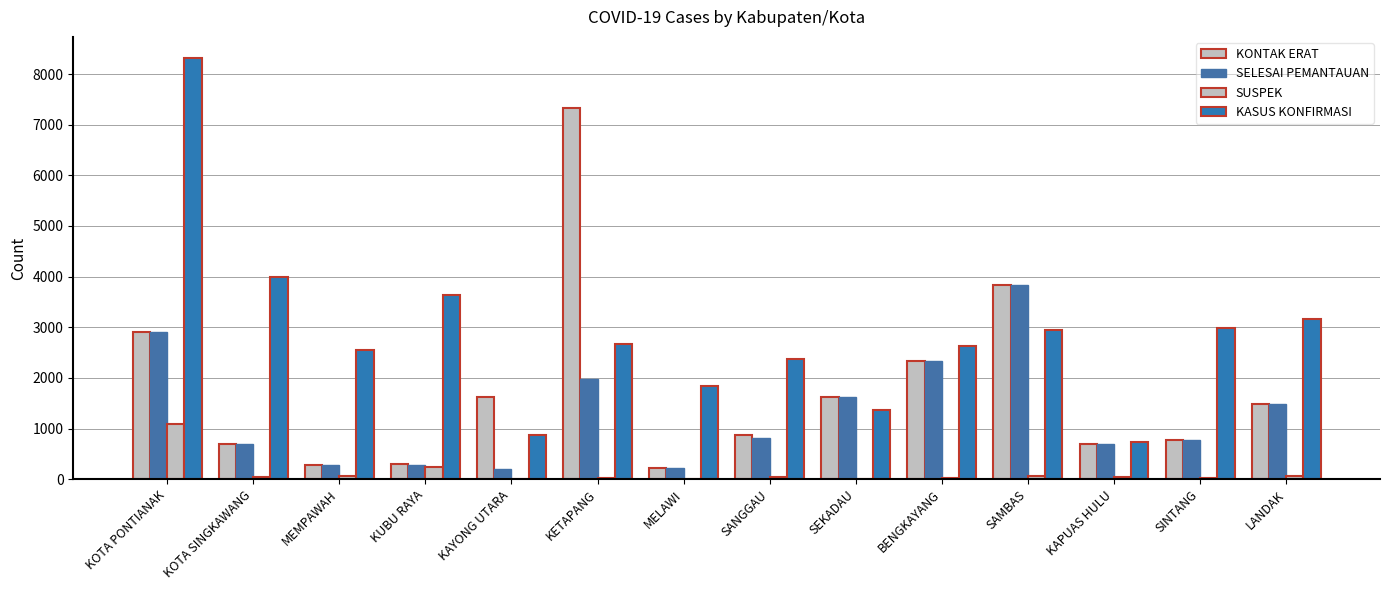

How many groups of bars are there?

14